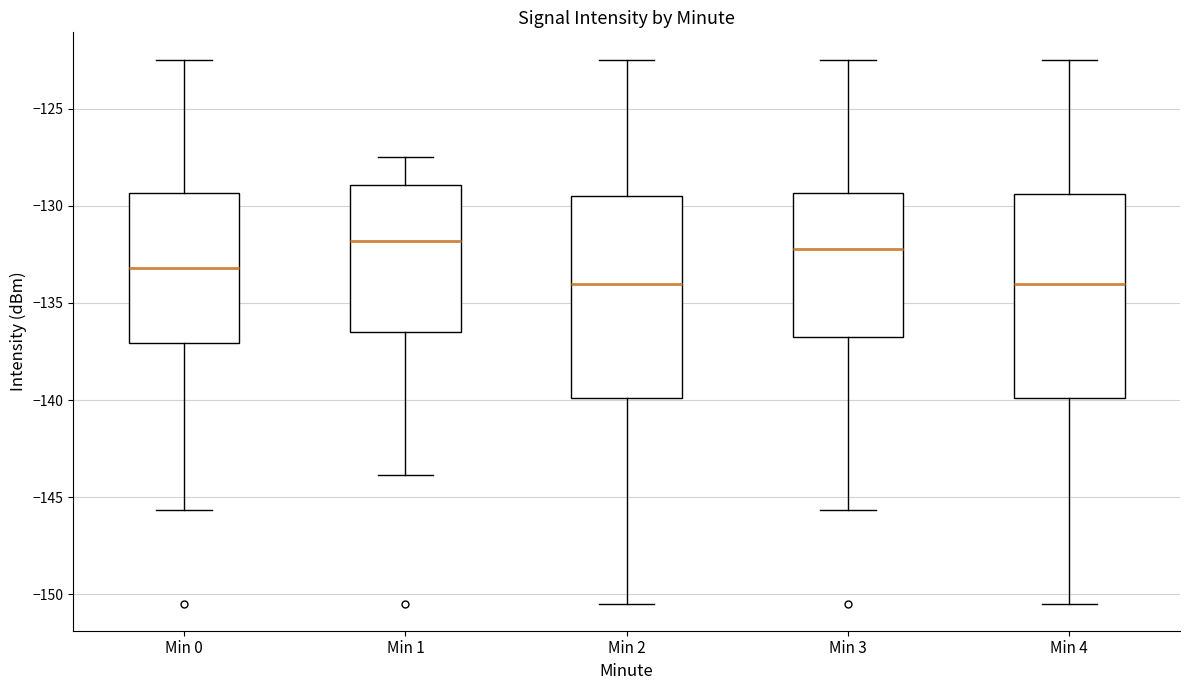

Where does the median line of the box for Min 0 sit on the y-axis? The values are not printed on the chart, so give them approximately, as read against the axis.

-133.0